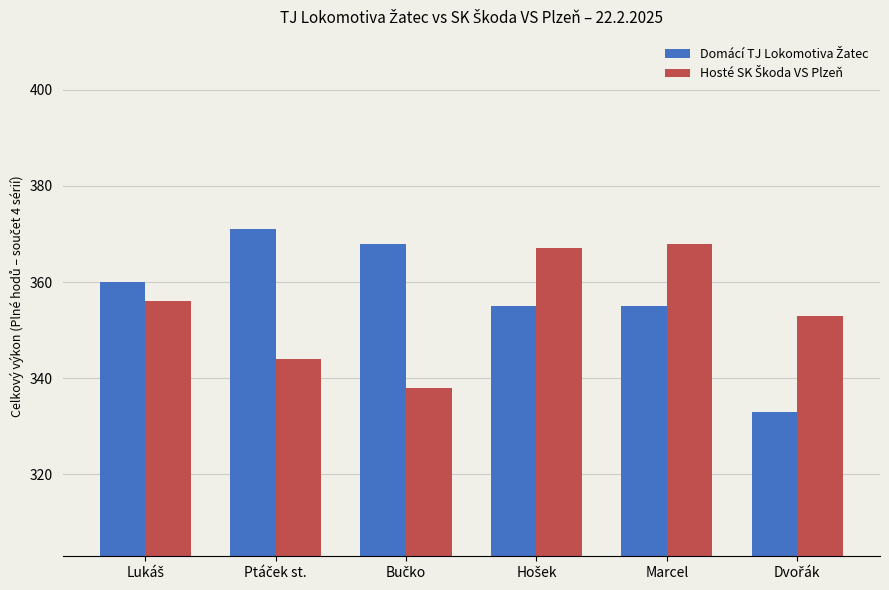

What is the greatest value displayed?

371